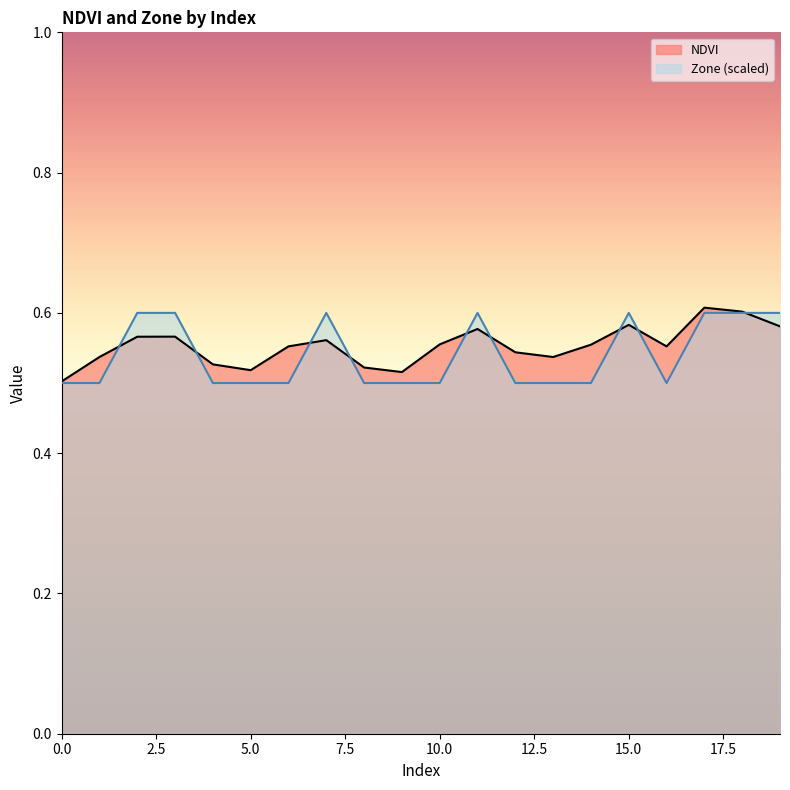

Reading left to right, list all the values displayed in this chart.

NDVI: 0.5	0.5	0.6	0.6	0.5	0.5	0.6	0.6	0.5	0.5	0.6	0.6	0.5	0.5	0.6	0.6	0.6	0.6	0.6	0.6
Zone: 0.5	0.5	0.6	0.6	0.5	0.5	0.5	0.6	0.5	0.5	0.5	0.6	0.5	0.5	0.5	0.6	0.5	0.6	0.6	0.6